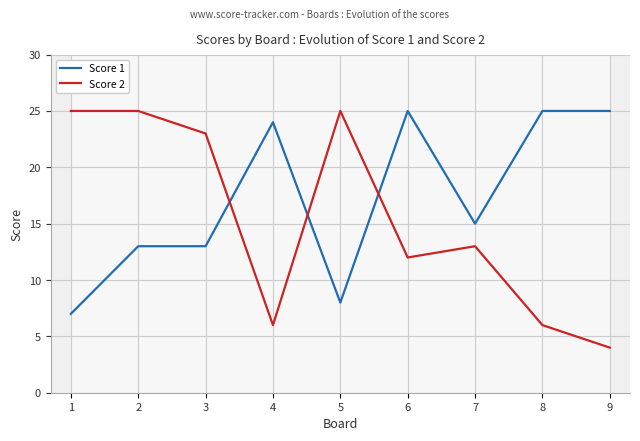

Which has a higher value, 2 or 8?

8